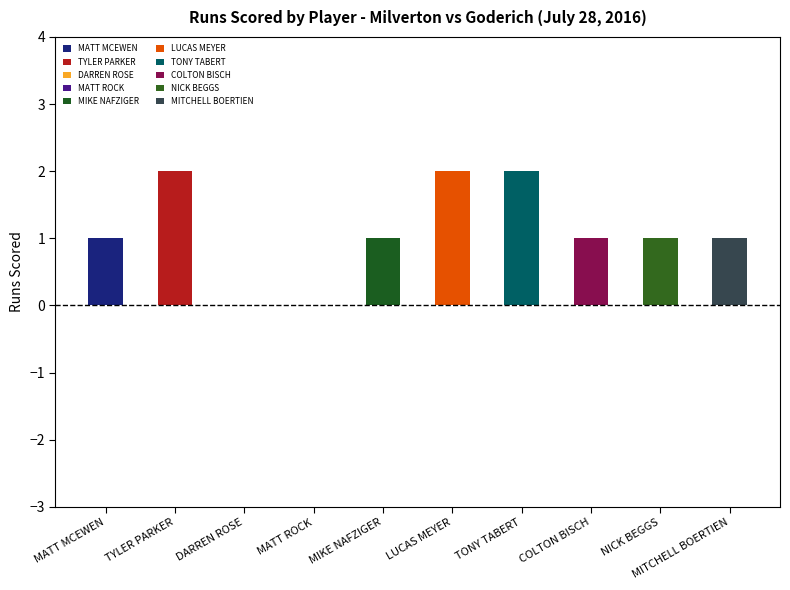

Which category has the lowest value across all series?

DARREN ROSE